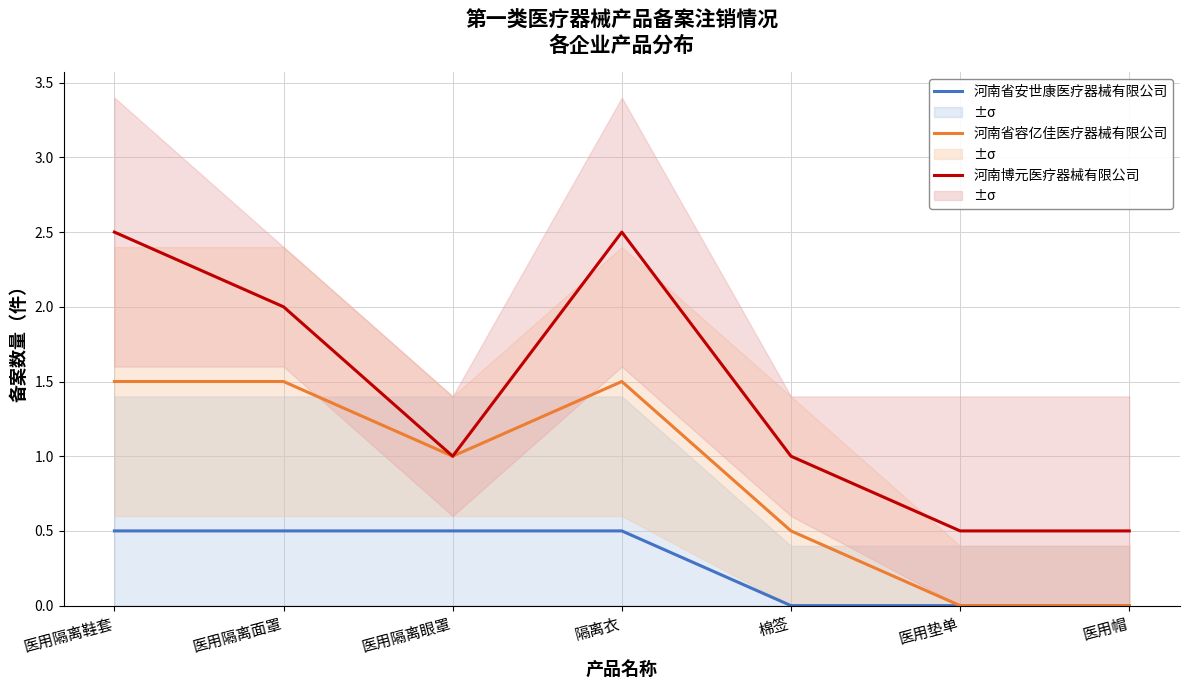

Is this an area chart (filled region under the line)?

No